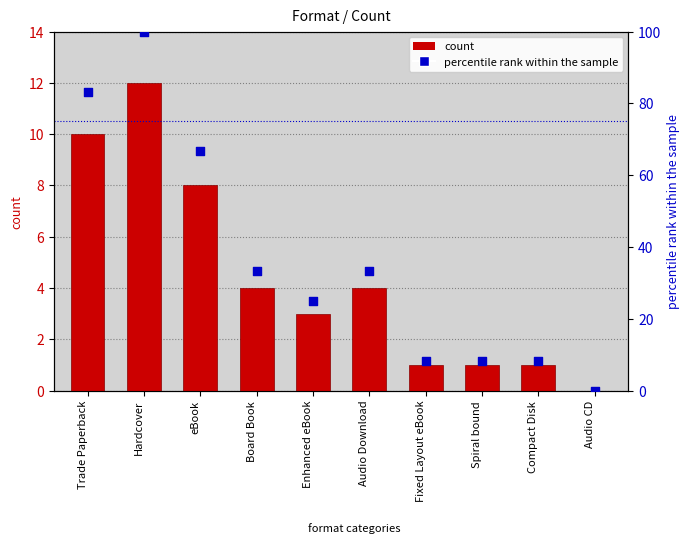

Which series has the largest total across all categories?

percentile rank within the sample